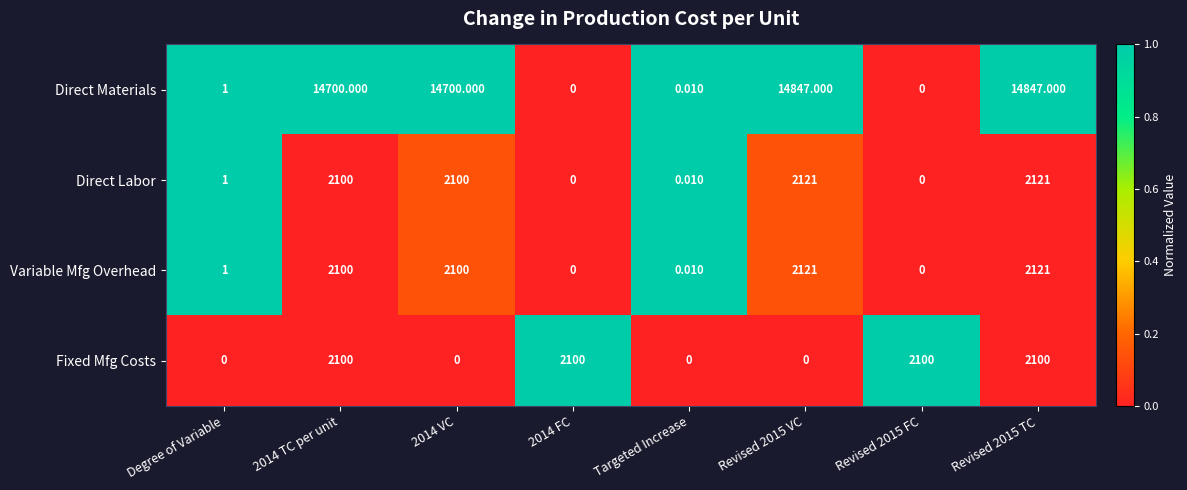

Which series has the largest total across all categories?

Direct Materials